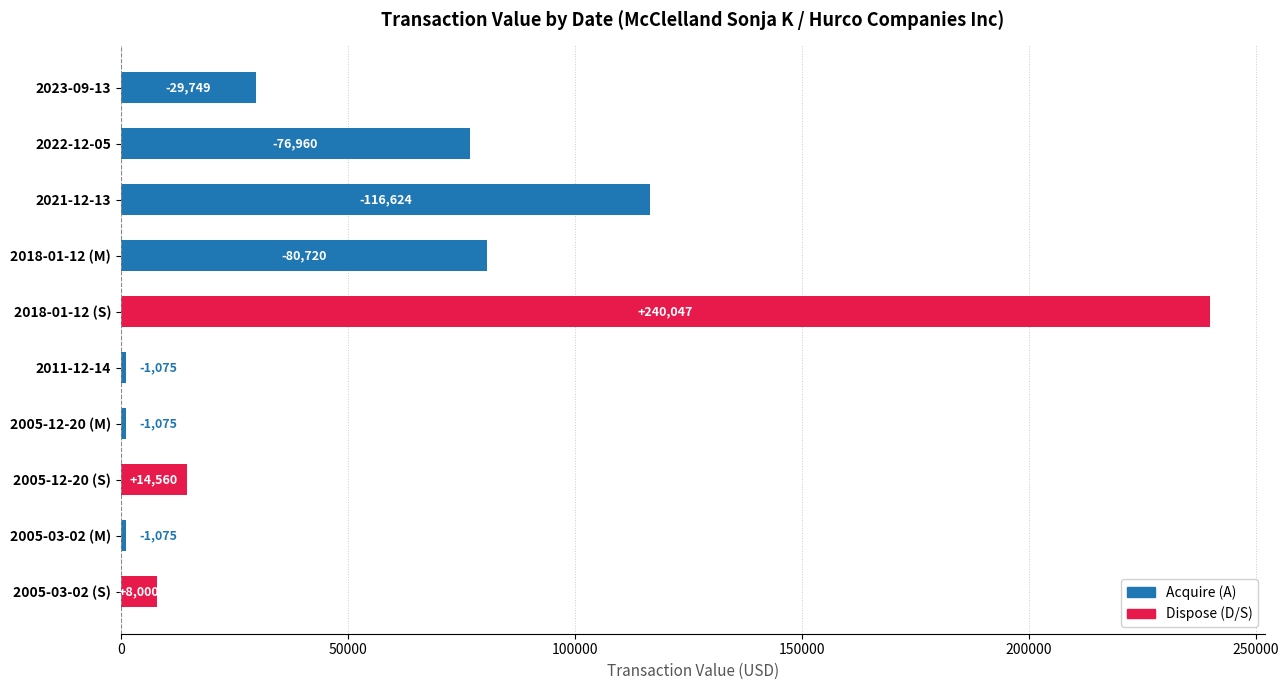

How many bars are there in total?

10